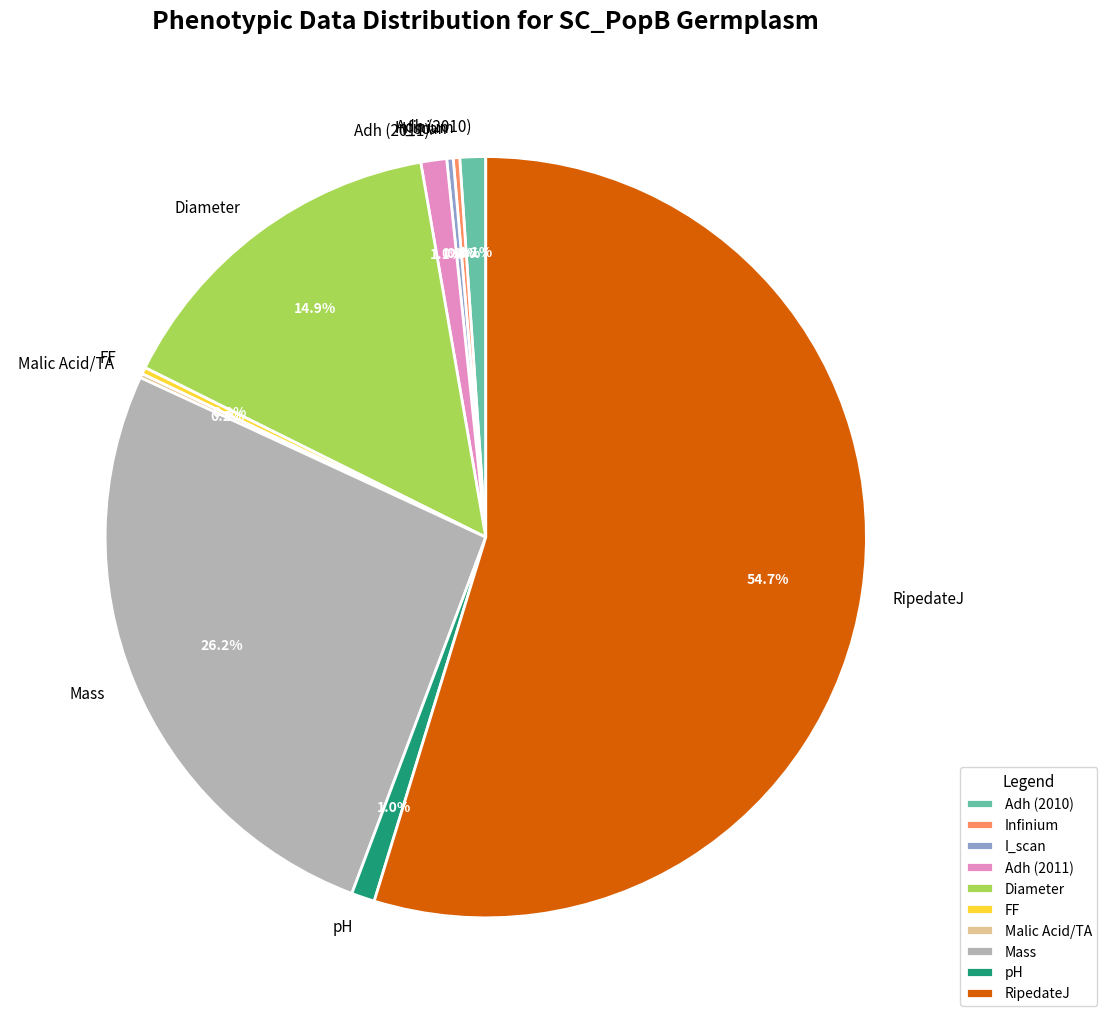

Is the sum of RipedateJ and Adh (2011) greater than half?

Yes